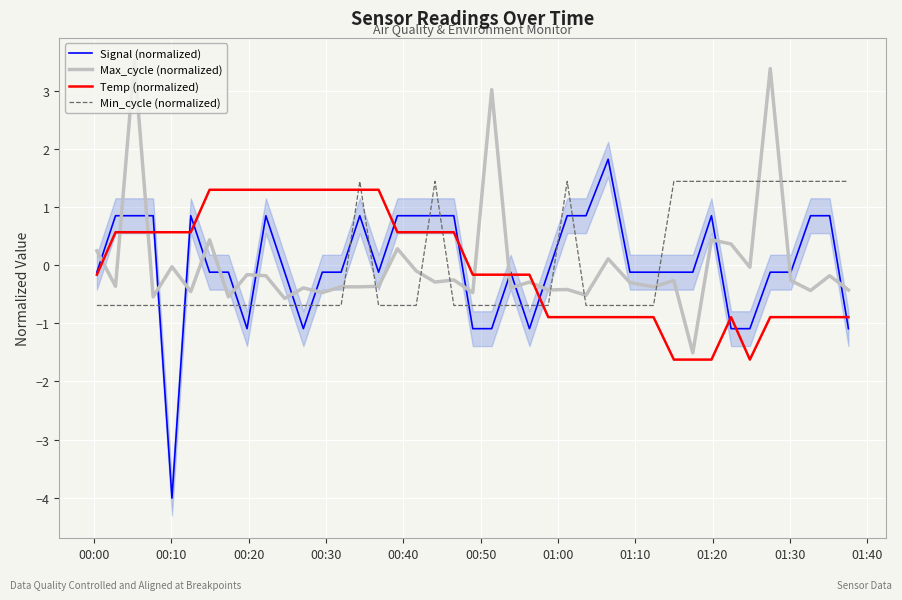

Which series has the largest range (max minus min)?

Signal (normalized)